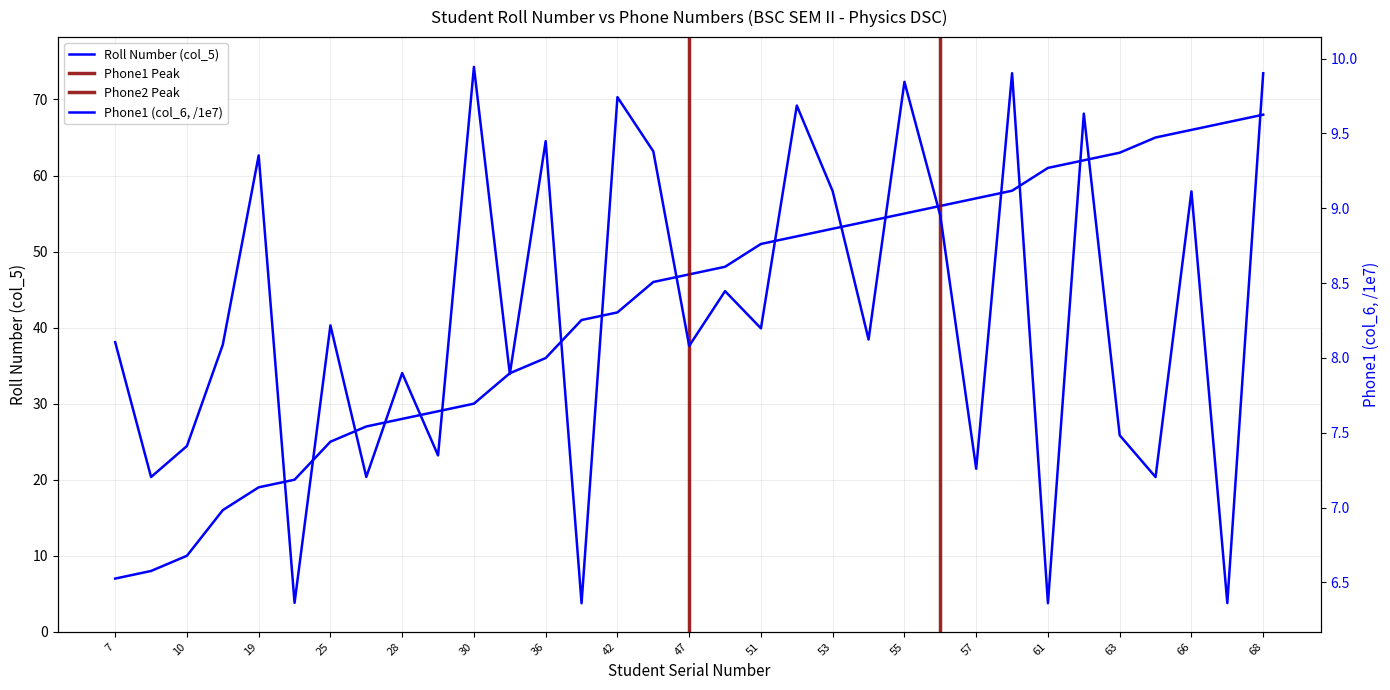

Reading right to left, transcribe all the data shown in this chart.

Roll Number (col_5): 68.0	67.0	66.0	65.0	63.0	62.0	61.0	58.0	57.0	56.0	55.0	54.0	53.0	52.0	51.0	48.0	47.0	46.0	42.0	41.0	36.0	34.0	30.0	29.0	28.0	27.0	25.0	20.0	19.0	16.0	10.0	8.0	7.0
Phone1 (col_6, /1e7): 9.9	6.4	9.1	7.2	7.5	9.6	6.4	9.9	7.3	9.0	9.8	8.1	9.1	9.7	8.2	8.4	8.1	9.4	9.7	6.4	9.4	7.9	9.9	7.3	7.9	7.2	8.2	6.4	9.4	8.1	7.4	7.2	8.1